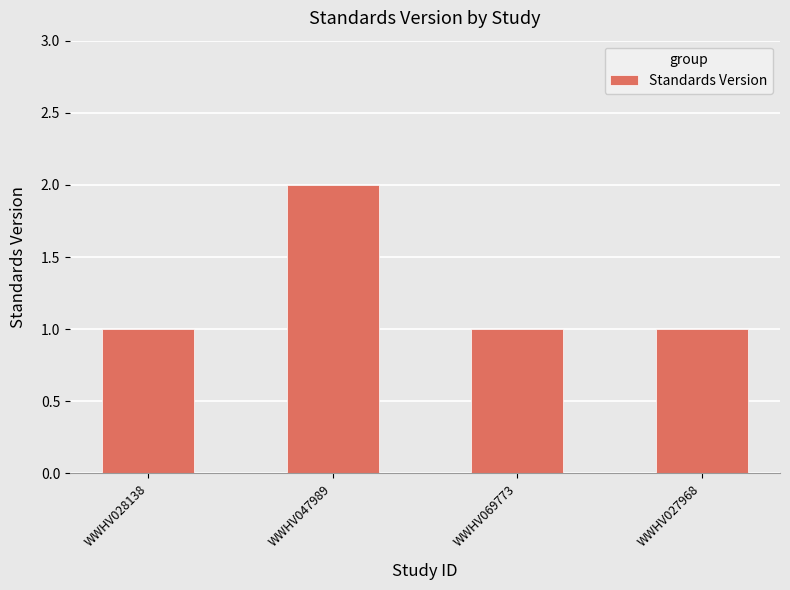

What is the value of the 4th bar from the left?

1